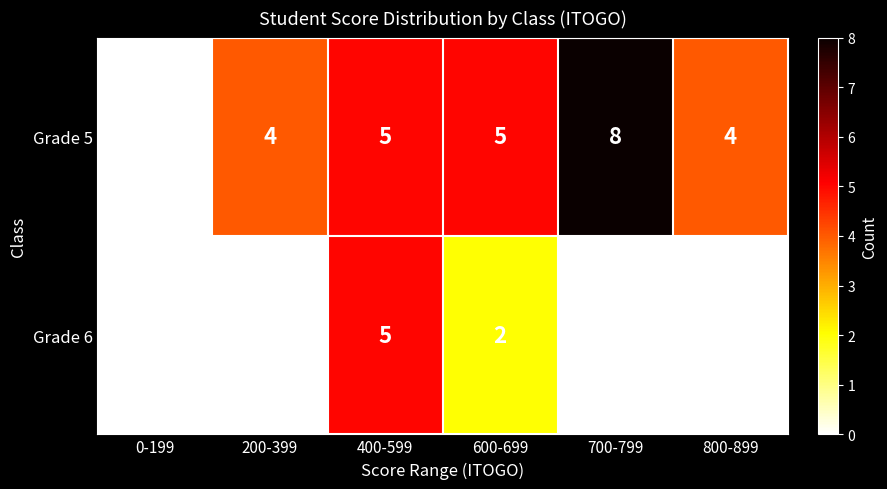

What value does the Grade 5 series have at 700-799?

8